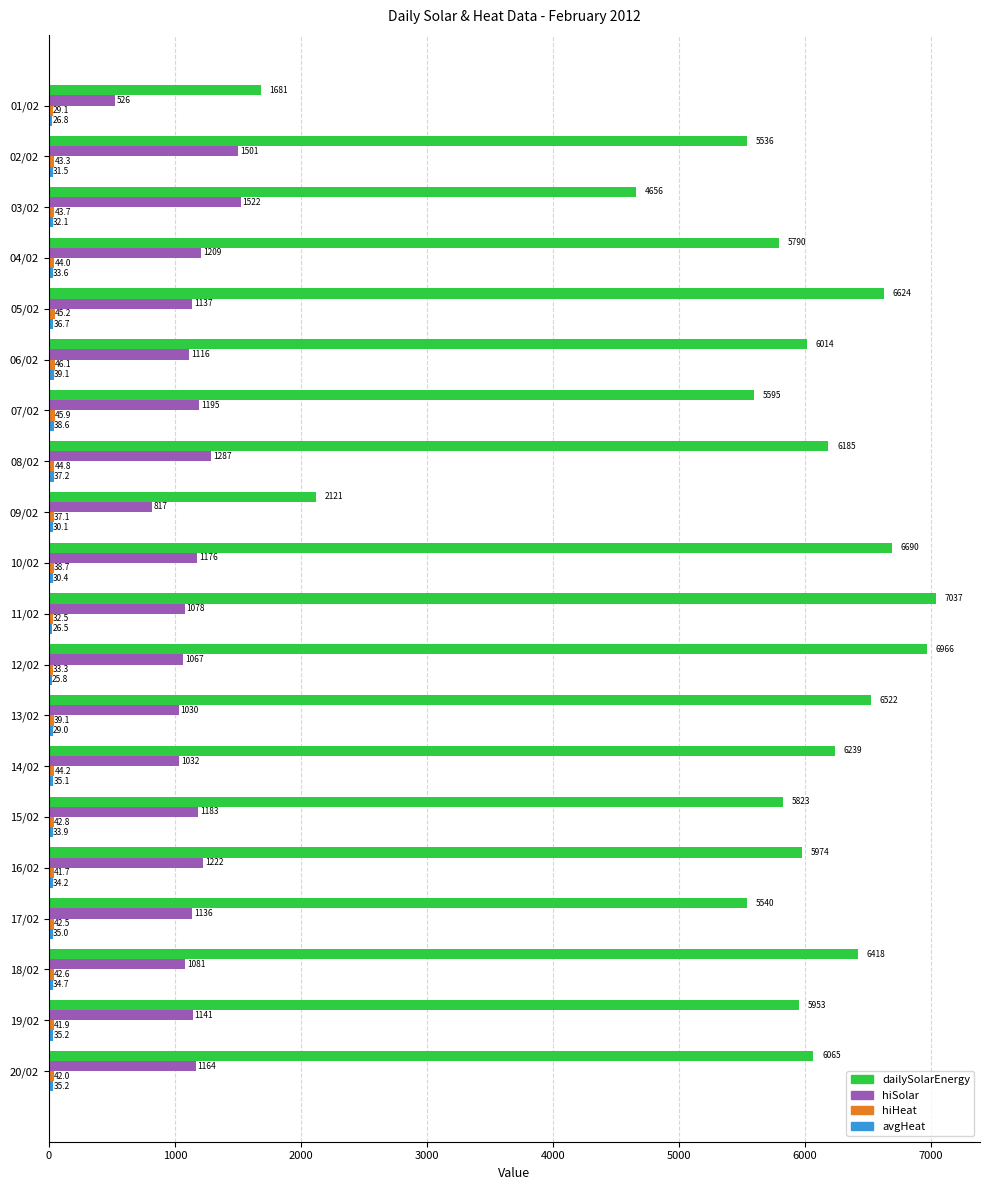

What is the greatest value displayed?

7037.0